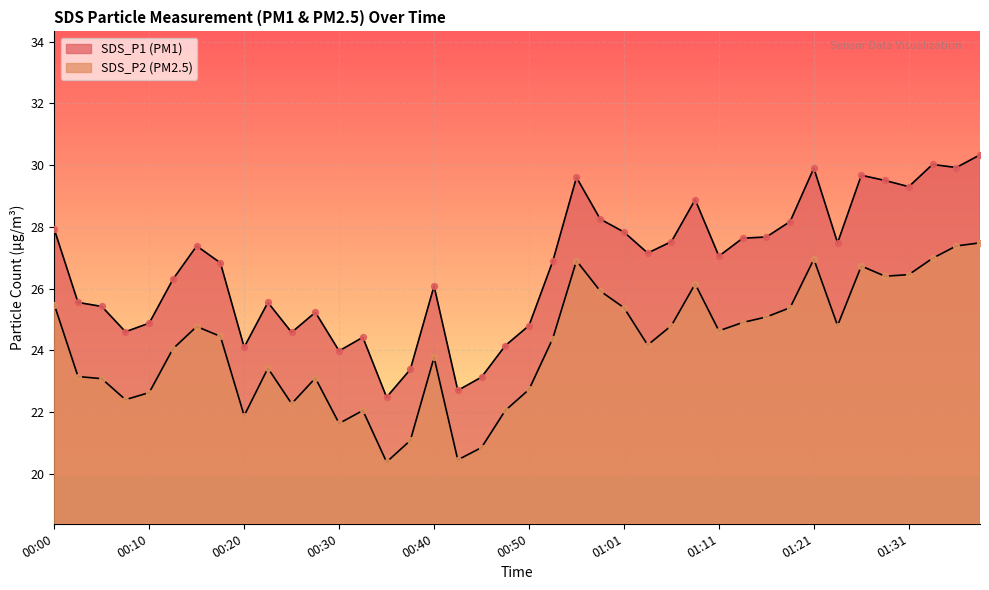

Which series has the widest spread of Y values?

SDS_P1